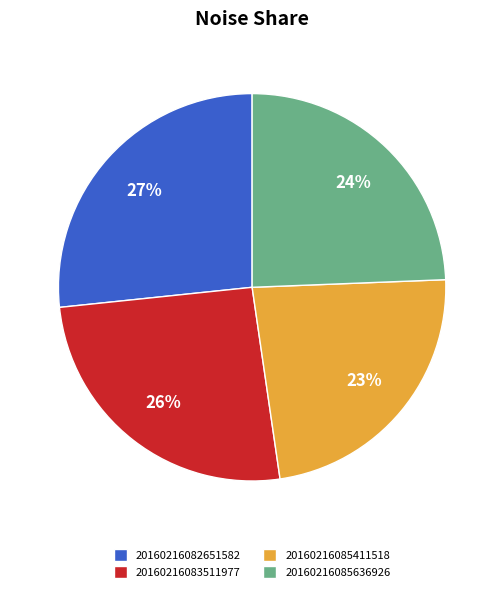

True or false: 20160216085411518 accounts for 23% of the total.

True